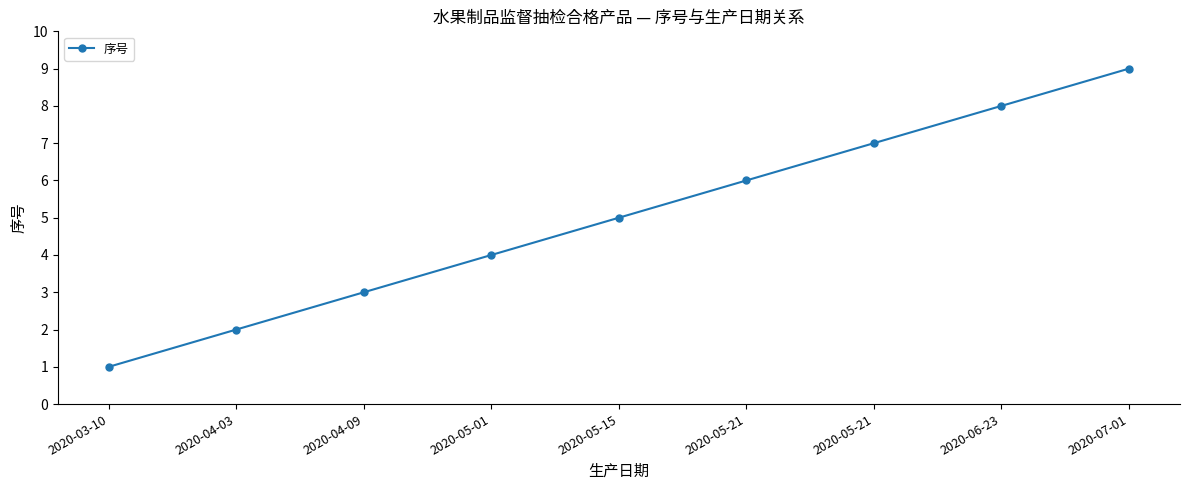

Reading left to right, what are all the values shown in this chart?

1	2	3	4	5	6	7	8	9